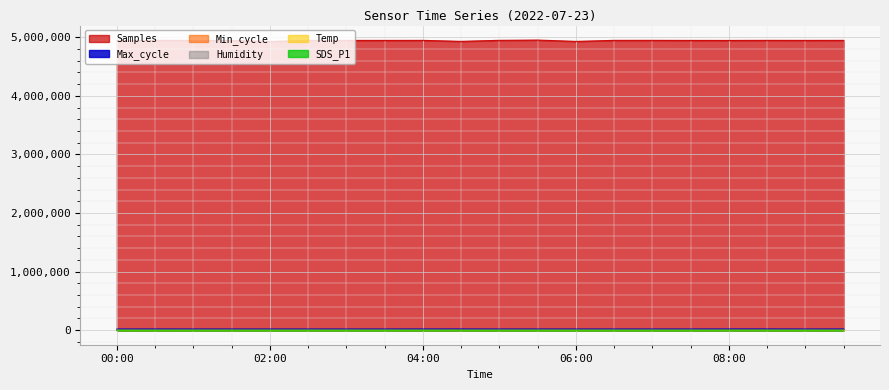

Where does the Humidity series first go above 99?

00:30